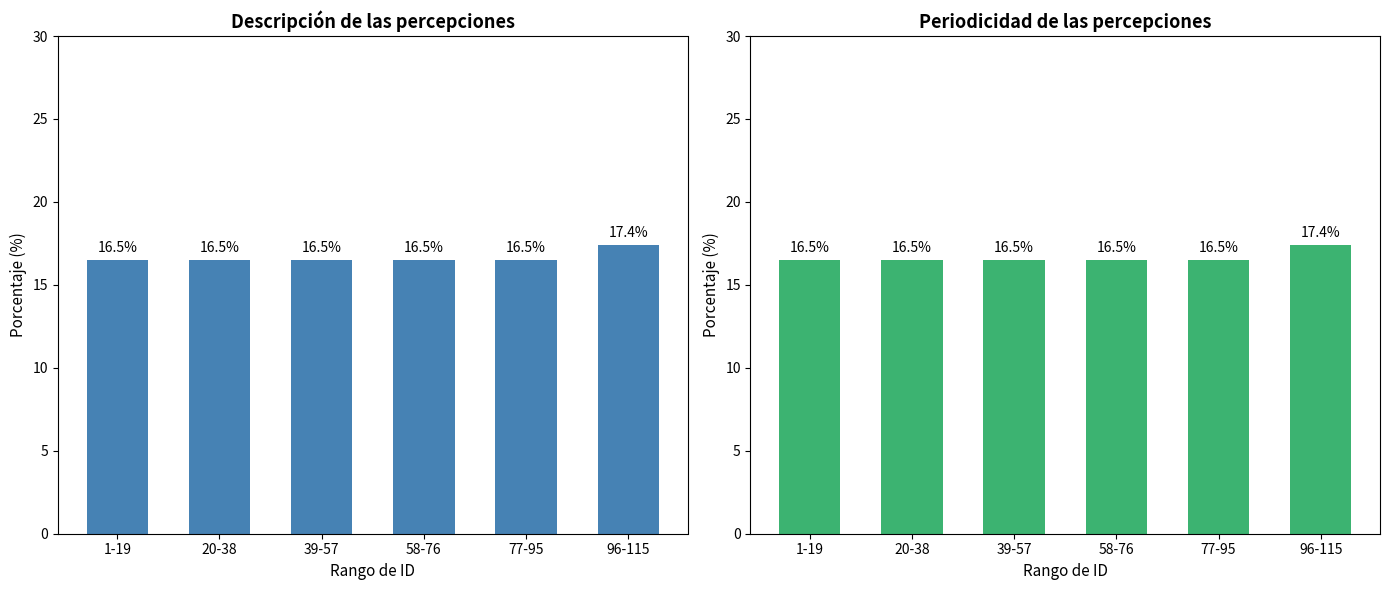

The N/A series shows 17.4 at 96-115. True or false?

True